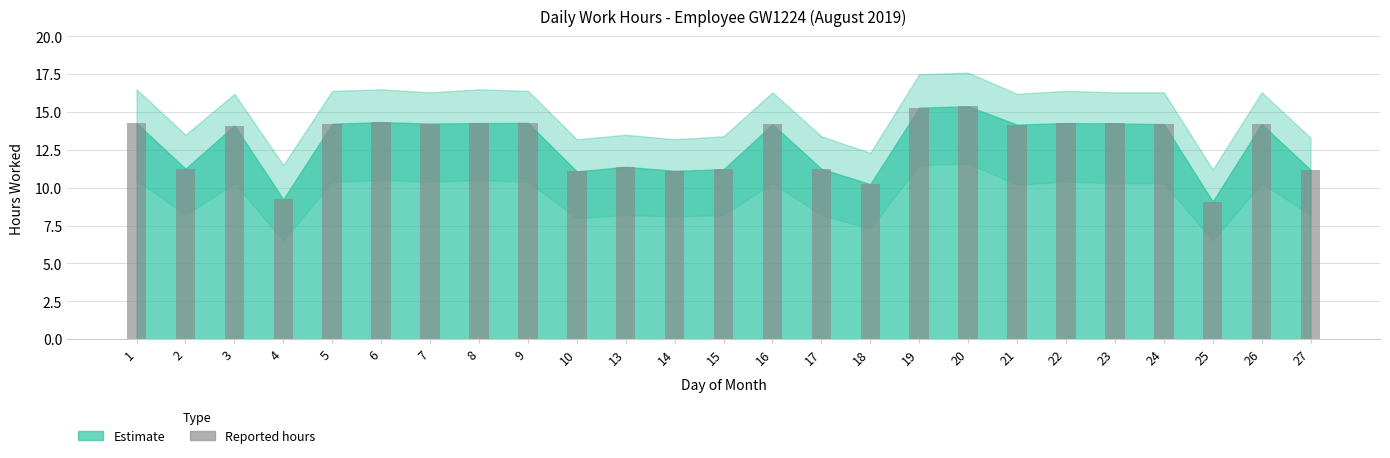

The chart shows a value of 11.2 at 27. True or false?

True